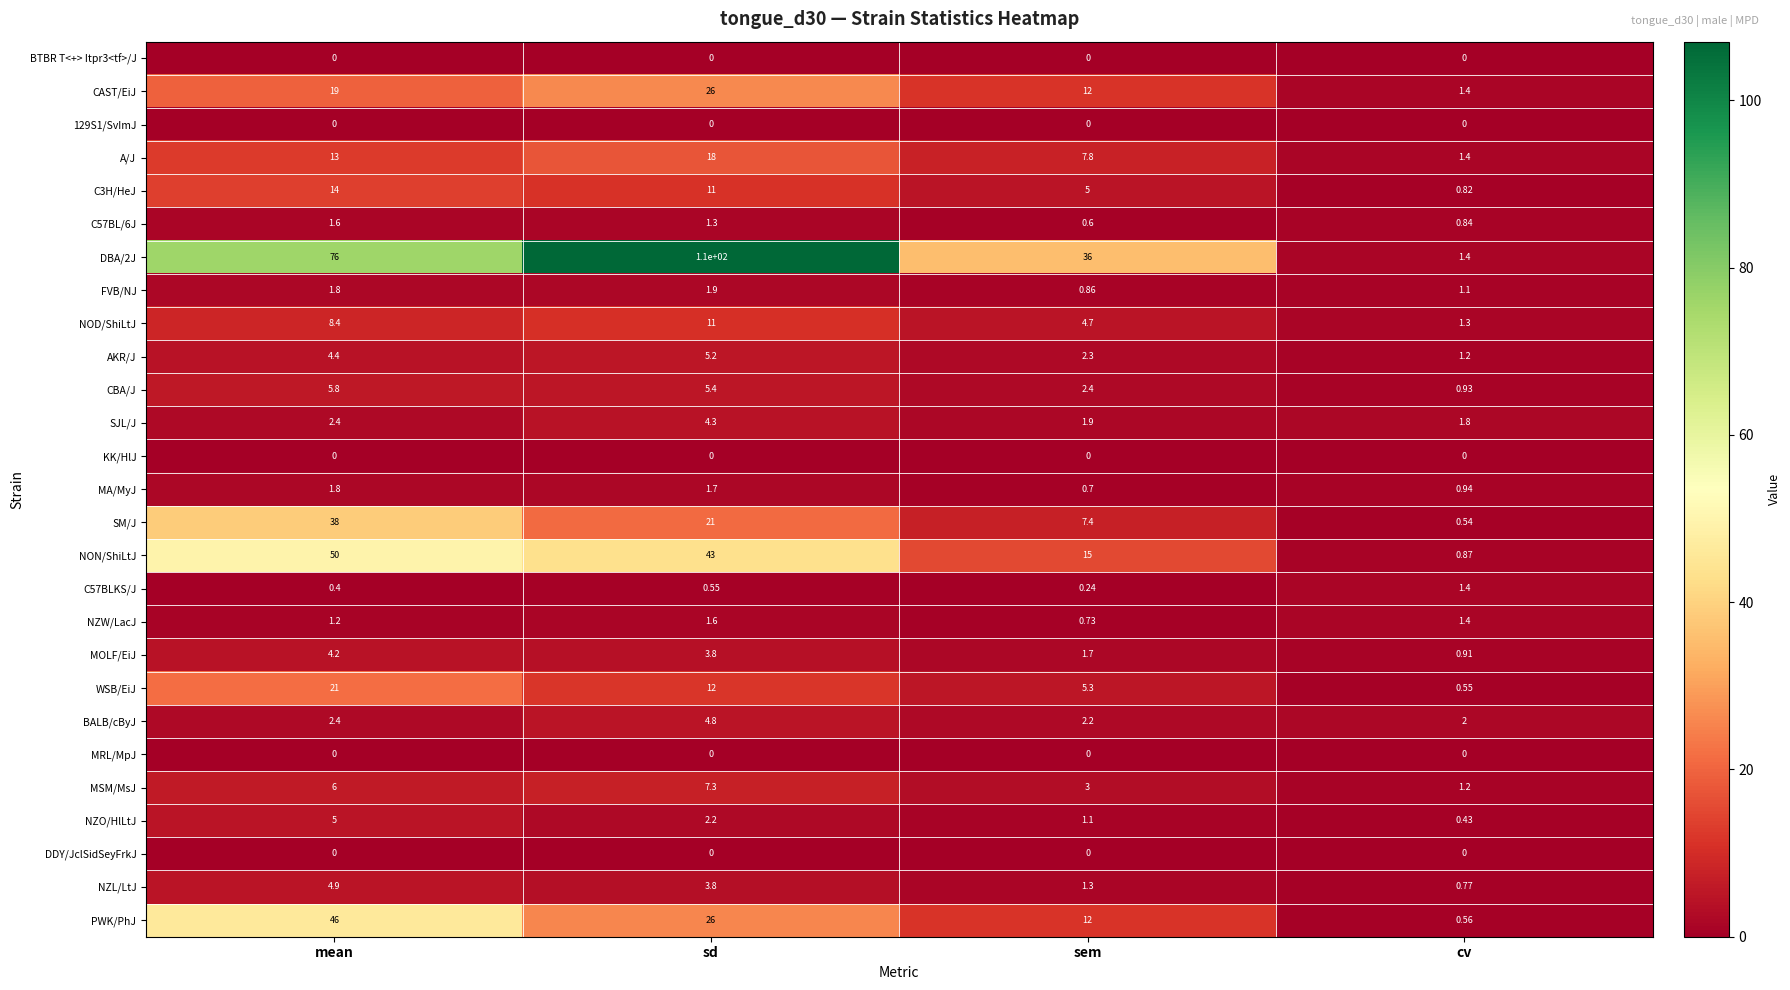

Rank the categories by CAST/EiJ value from highest to lowest.

sd, mean, sem, cv